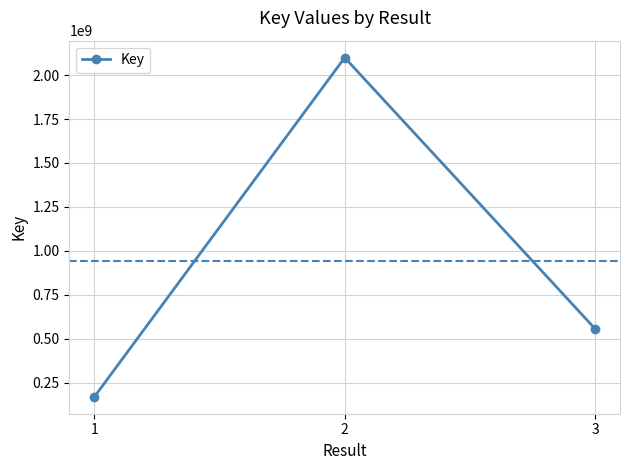

How many data points are less than 557294649?

1